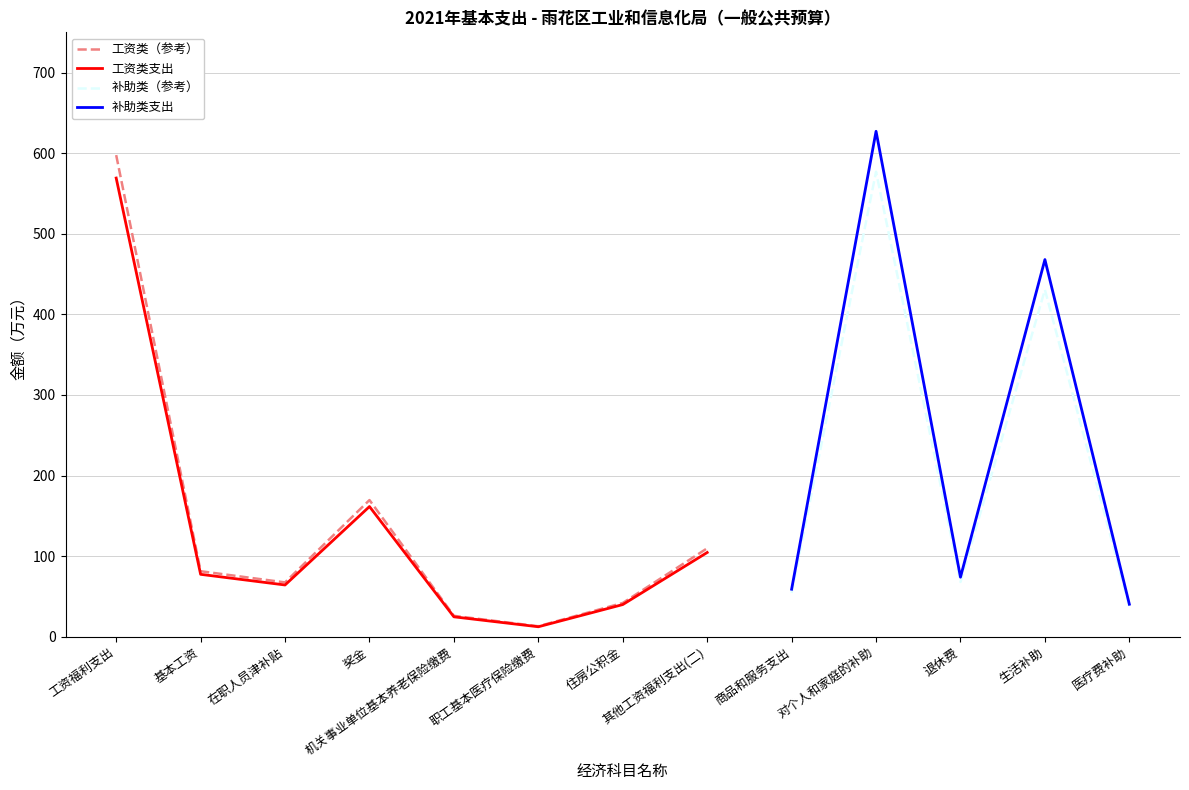

What are all the series names shown in the legend?

工资类（参考）, 工资类支出, 补助类（参考）, 补助类支出